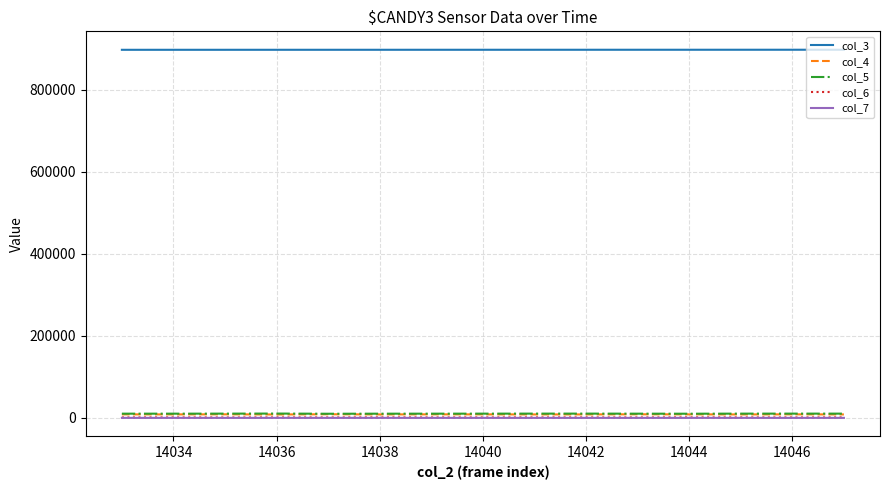

What is the maximum value shown in the chart?

897722